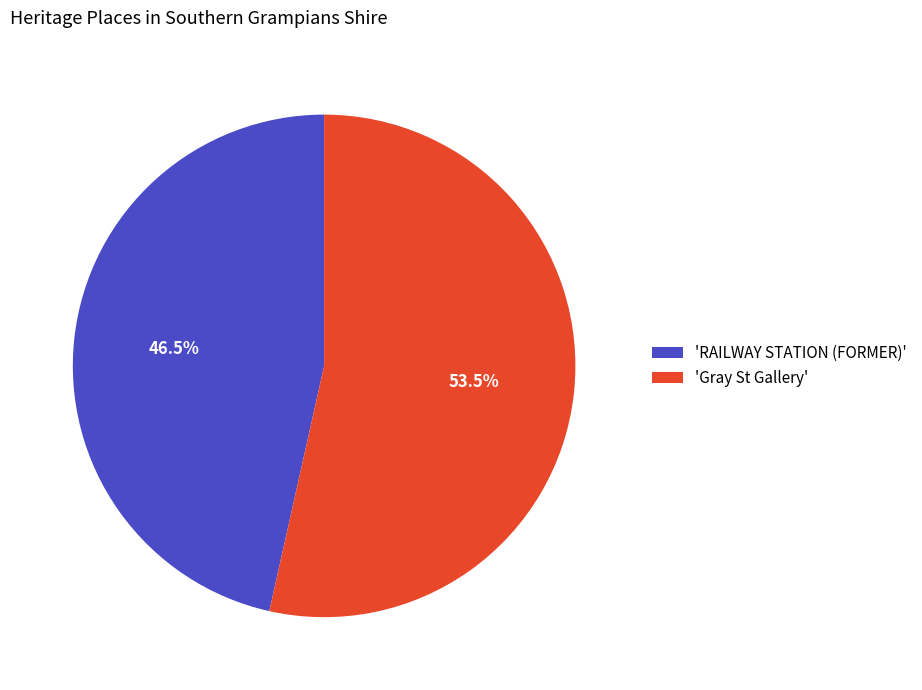

Which has a higher value, 'RAILWAY STATION (FORMER)' or 'Gray St Gallery'?

'Gray St Gallery'